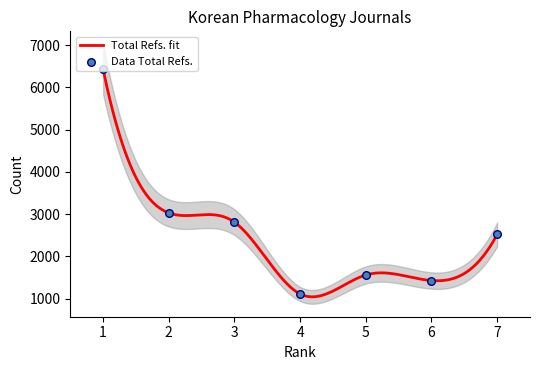

At which category is the sum across all series the highest?

1